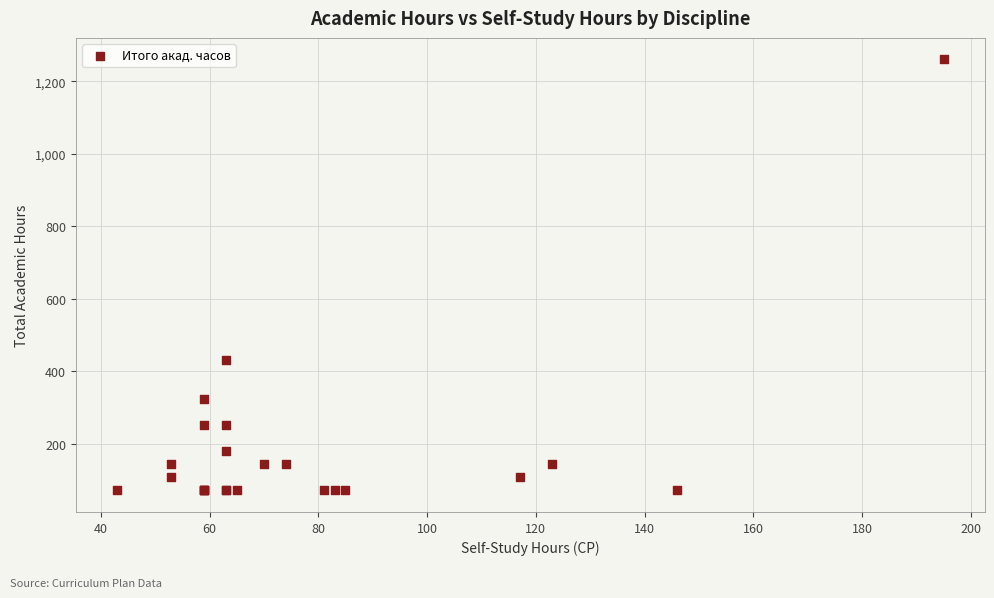

What Y value in the scatter plot is closest to 666?

432